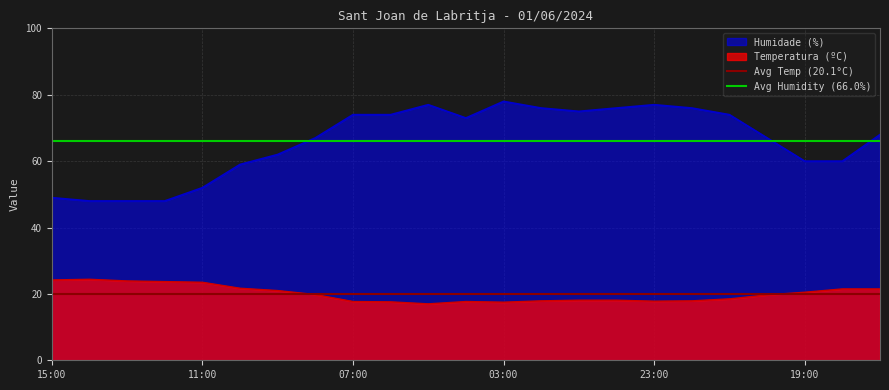

True or false: Humidade (%) and Temperatura (ºC) cross at least once.

False